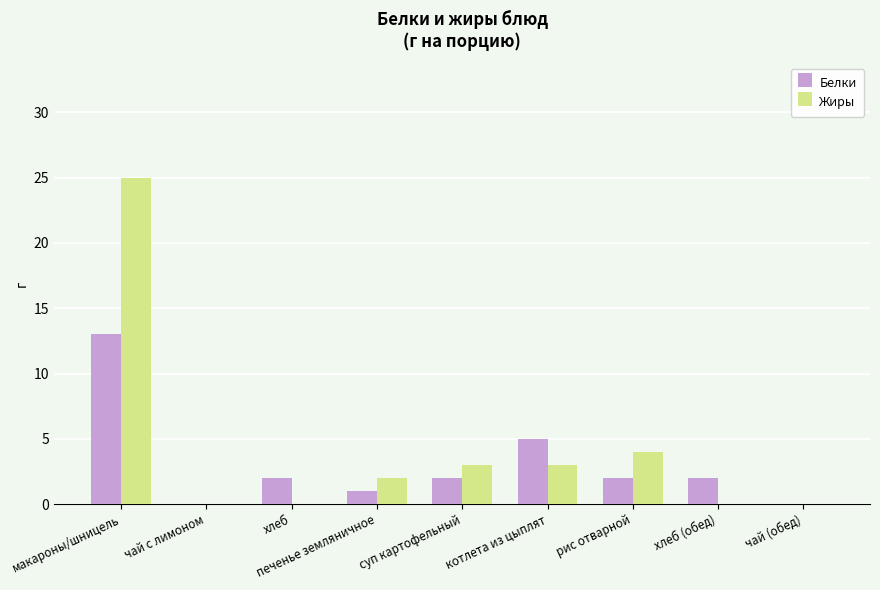

Between печенье земляничное and рис отварной, which series saw the biggest shift?

Жиры